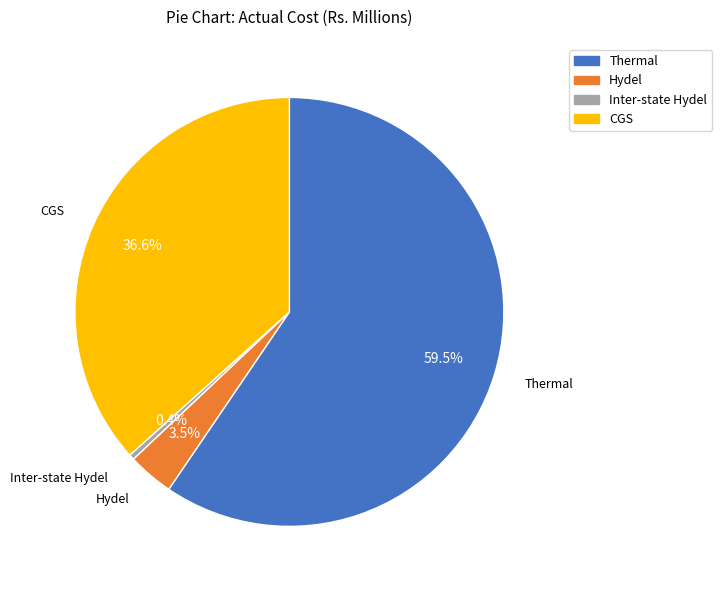

Approximately how many times larger is the value at CGS compared to Inter-state Hydel?

92.1